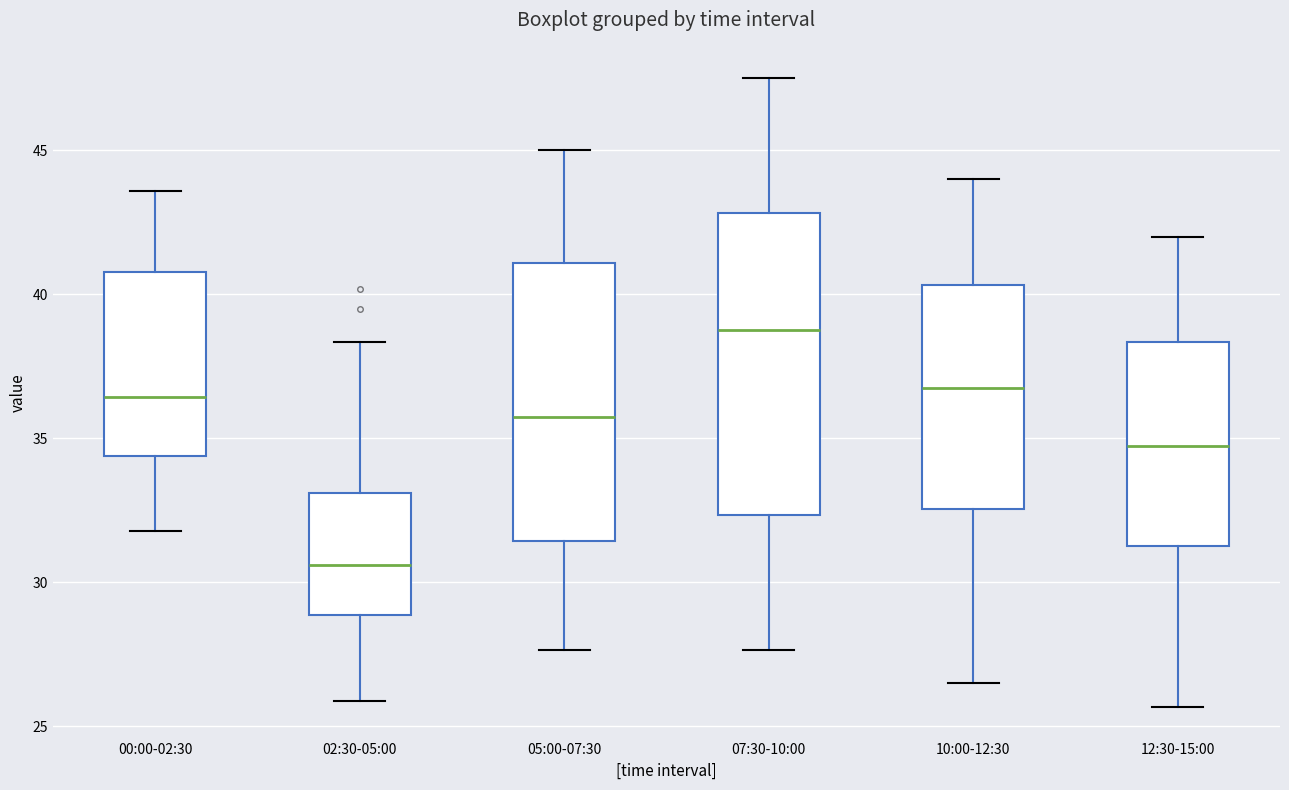

Which box has the lowest median line?

02:30-05:00